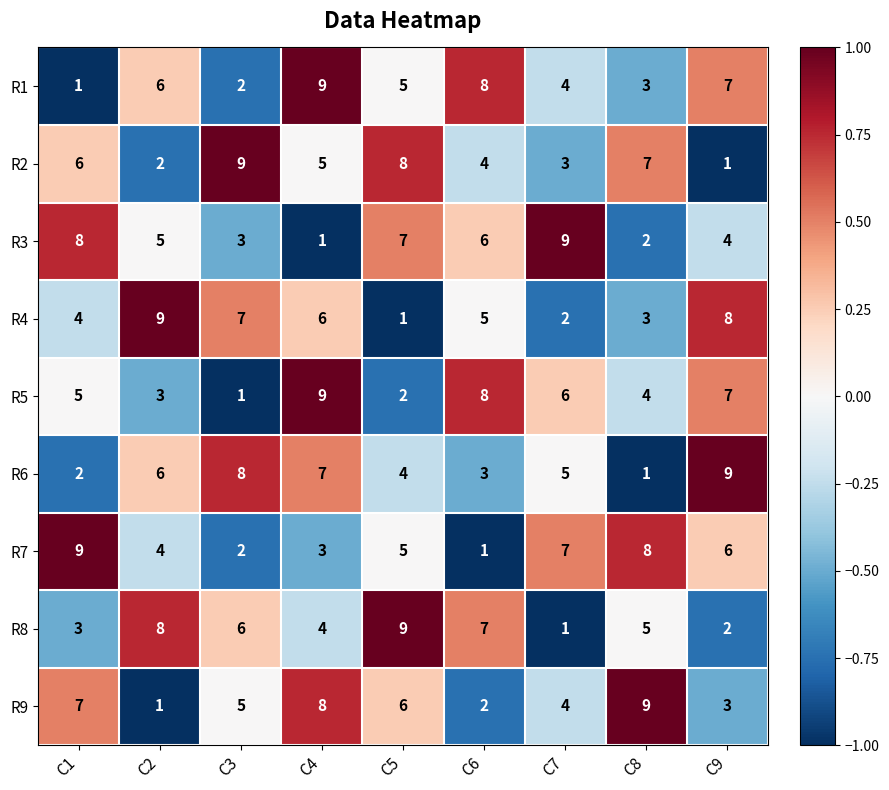

List the labels in order of R5 value, largest first.

C4, C6, C9, C7, C1, C8, C2, C5, C3